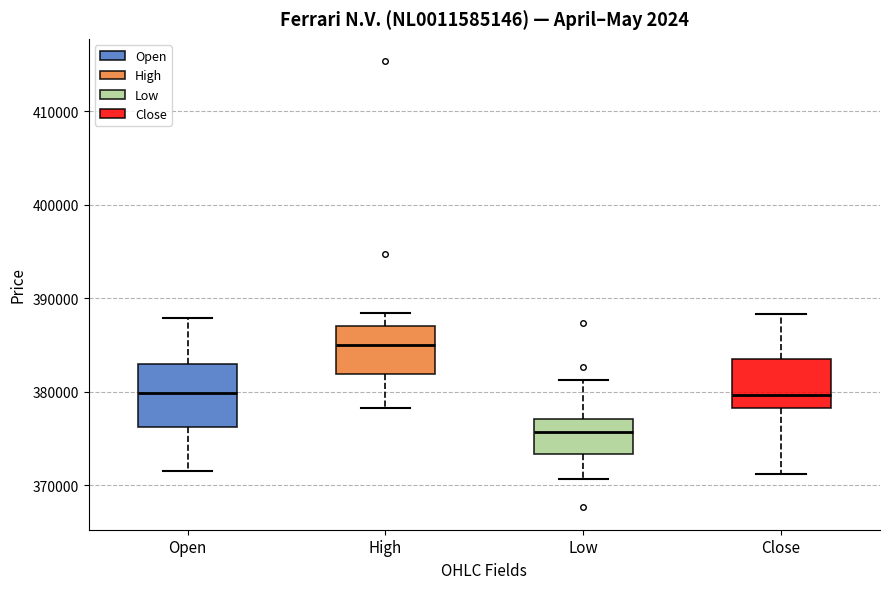

Which box has the lowest median line?

Low